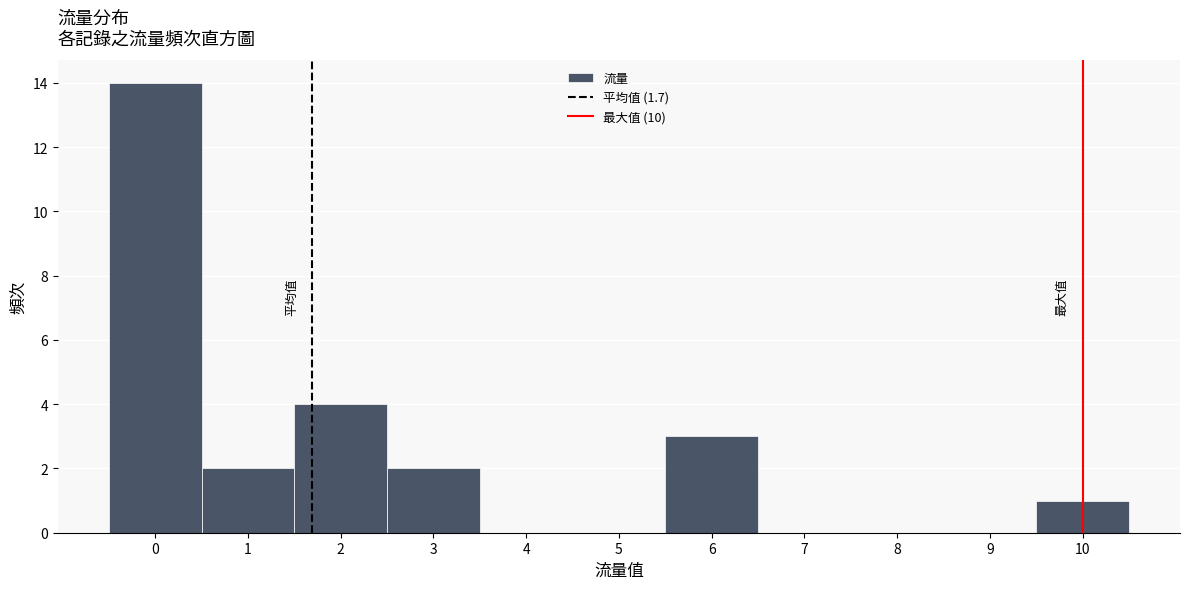

What is the height of the bar covering 5.5 to 6.5 on the x-axis? The values are not printed on the chart, so give them approximately, as read against the axis.

3